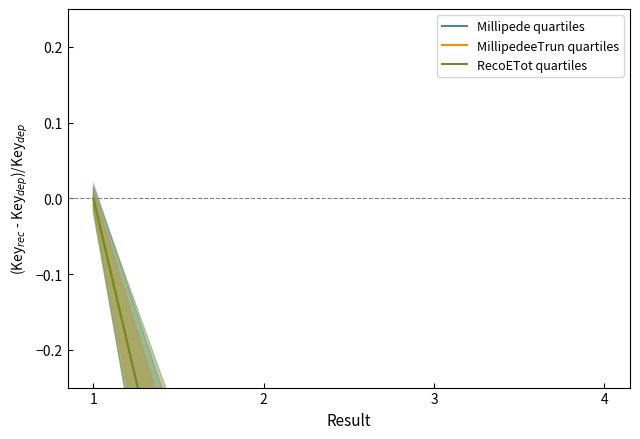

What is the lowest value of the Millipede quartiles series?

-1.0